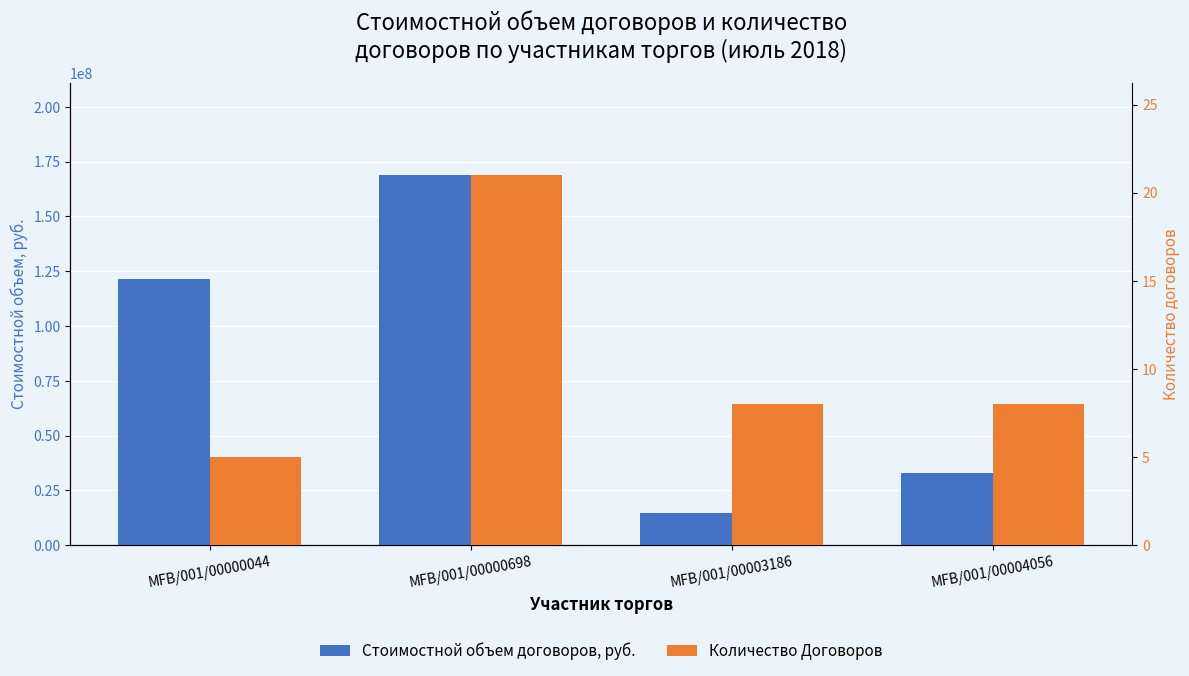

What is the smallest value displayed?

5.0